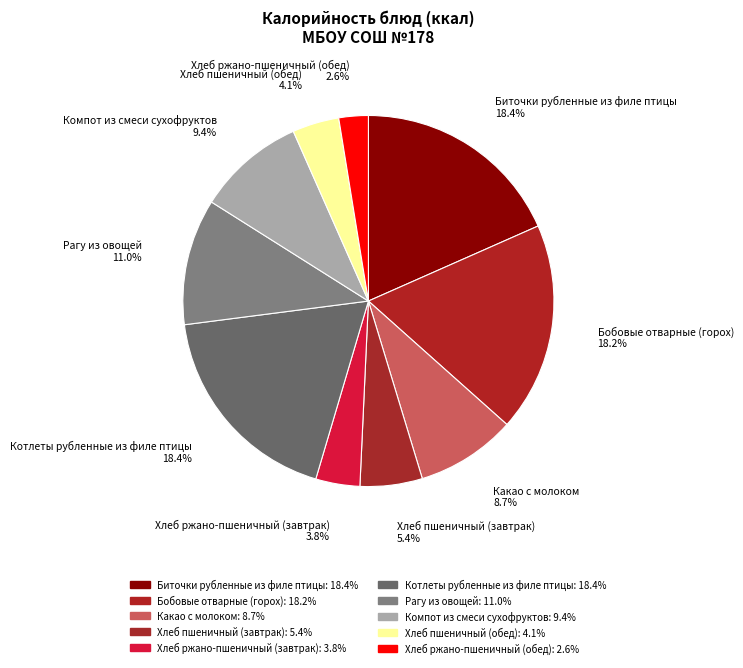

Is it true that Хлеб пшеничный (завтрак) is 1% of the pie?

False